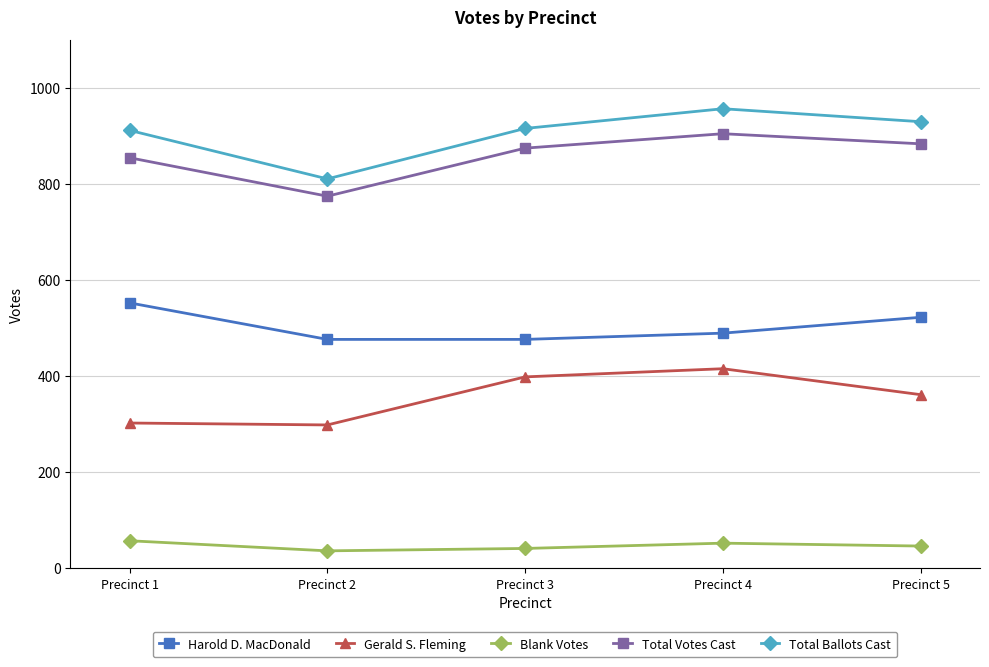

At which category is the sum across all series the highest?

Precinct 4